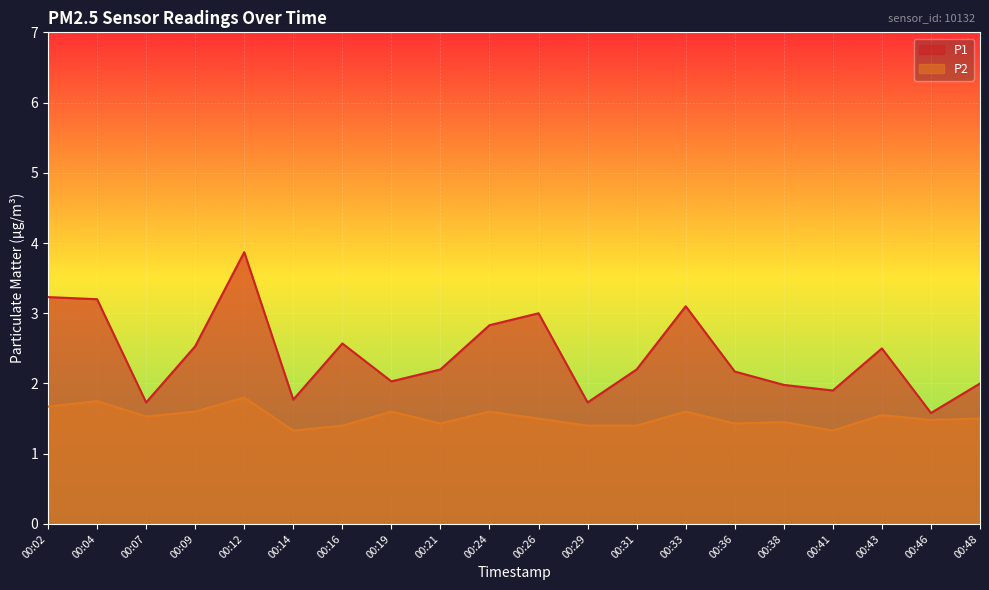

Which series changed the most between 00:12 and 00:24?

P1